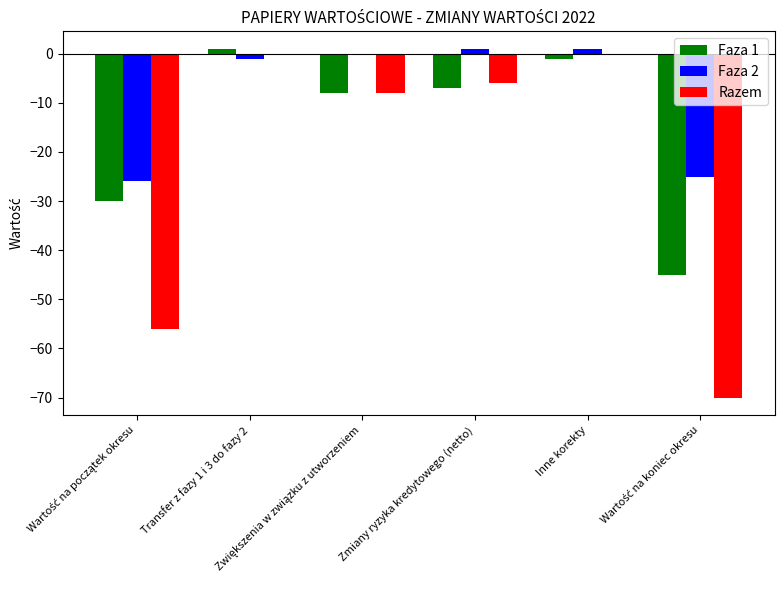

The value of Faza 2 at Transfer z fazy 1 i 3 do fazy 2 is -1. True or false?

True